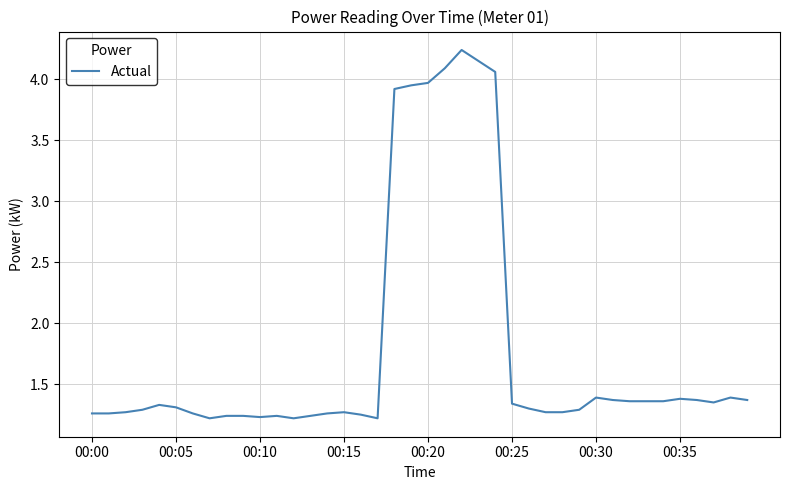

What is the difference between the maximum and minimum values?

3.0